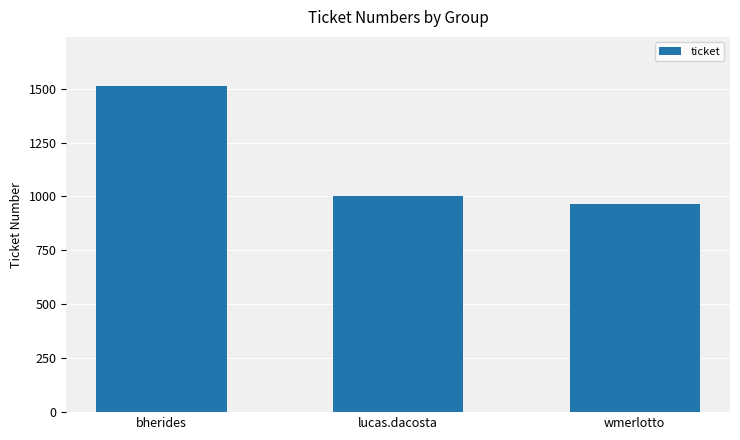

Reading left to right, extract all data points from this chart.

1513	1000	965